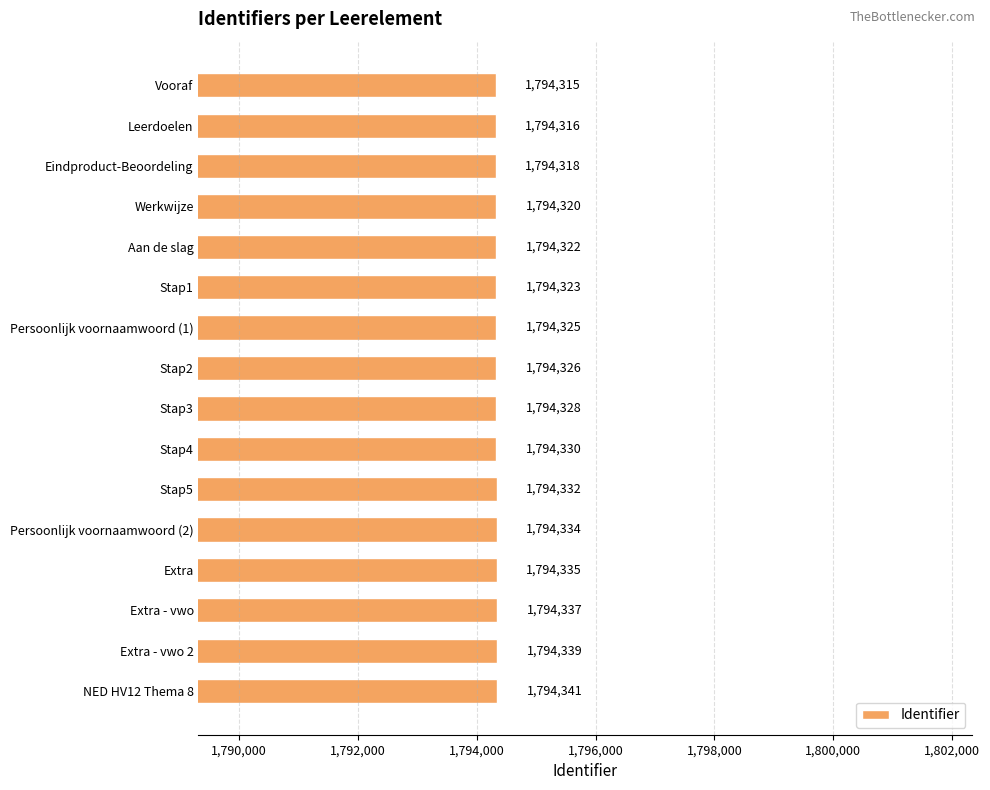

Reading bottom to top, what are all the values shown in this chart?

NED HV12 Thema 8=1794341	Extra - vwo 2=1794339	Extra - vwo=1794337	Extra=1794335	Persoonlijk voornaamwoord (2)=1794334	Stap5=1794332	Stap4=1794330	Stap3=1794328	Stap2=1794326	Persoonlijk voornaamwoord (1)=1794325	Stap1=1794323	Aan de slag=1794322	Werkwijze=1794320	Eindproduct-Beoordeling=1794318	Leerdoelen=1794316	Vooraf=1794315